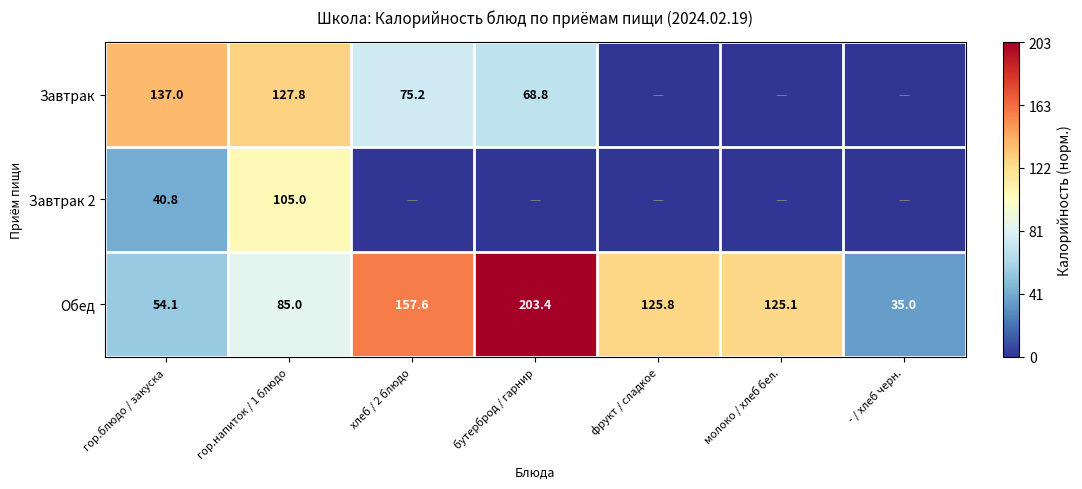

Count the number of categories in the chart.

7